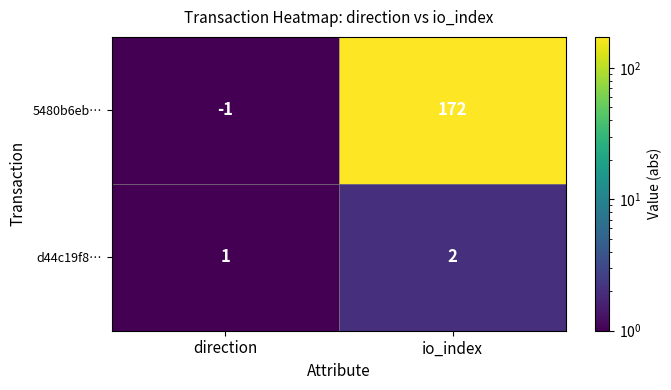

What is the total value across all series at io_index?

174